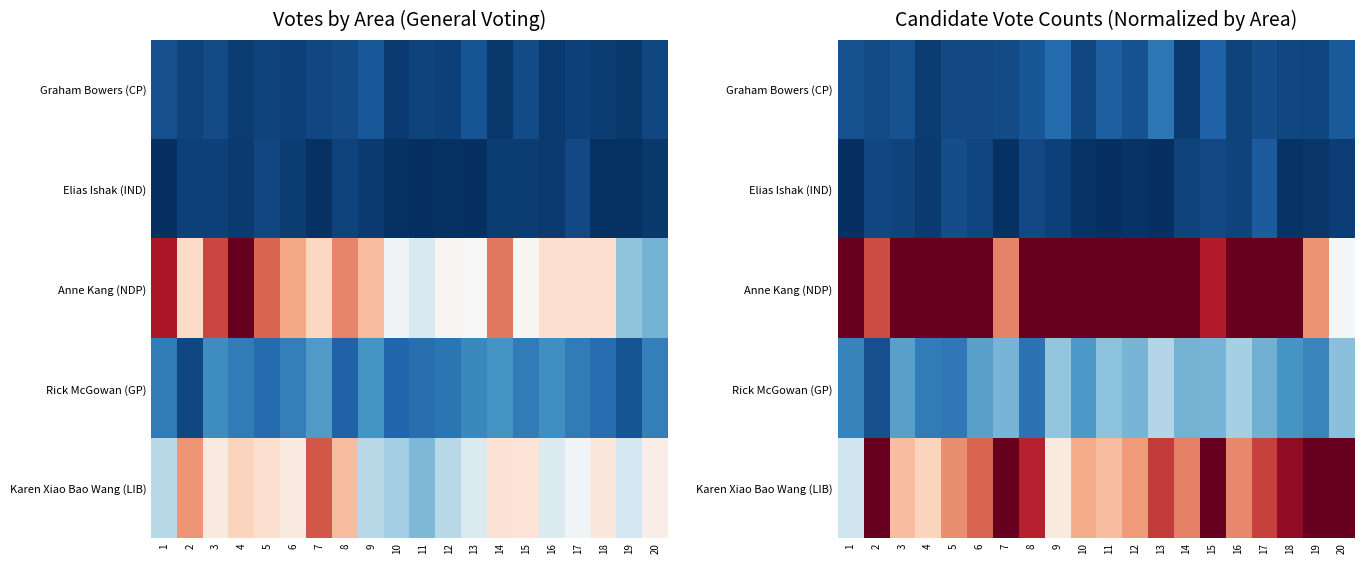

List the series in order of their peak value, lowest first.

Elias Ishak (IND), Graham Bowers (CP), Rick McGowan (GP), Anne Kang (NDP), Karen Xiao Bao Wang (LIB)